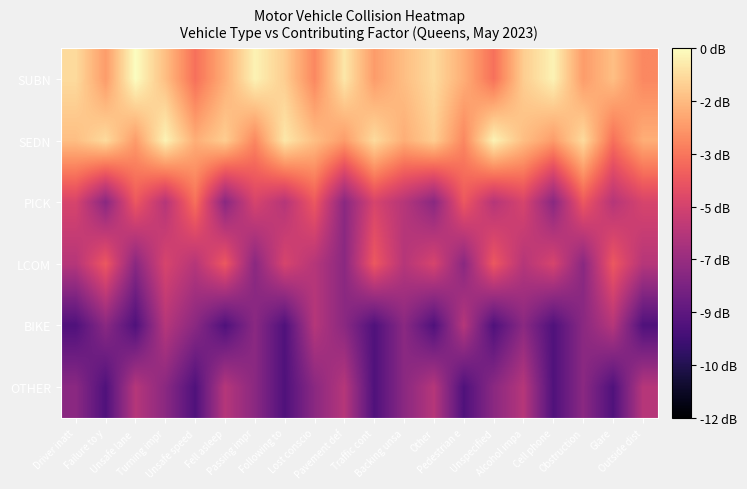

What is the spread (max minus min) of values at Driver inatt?

8.1